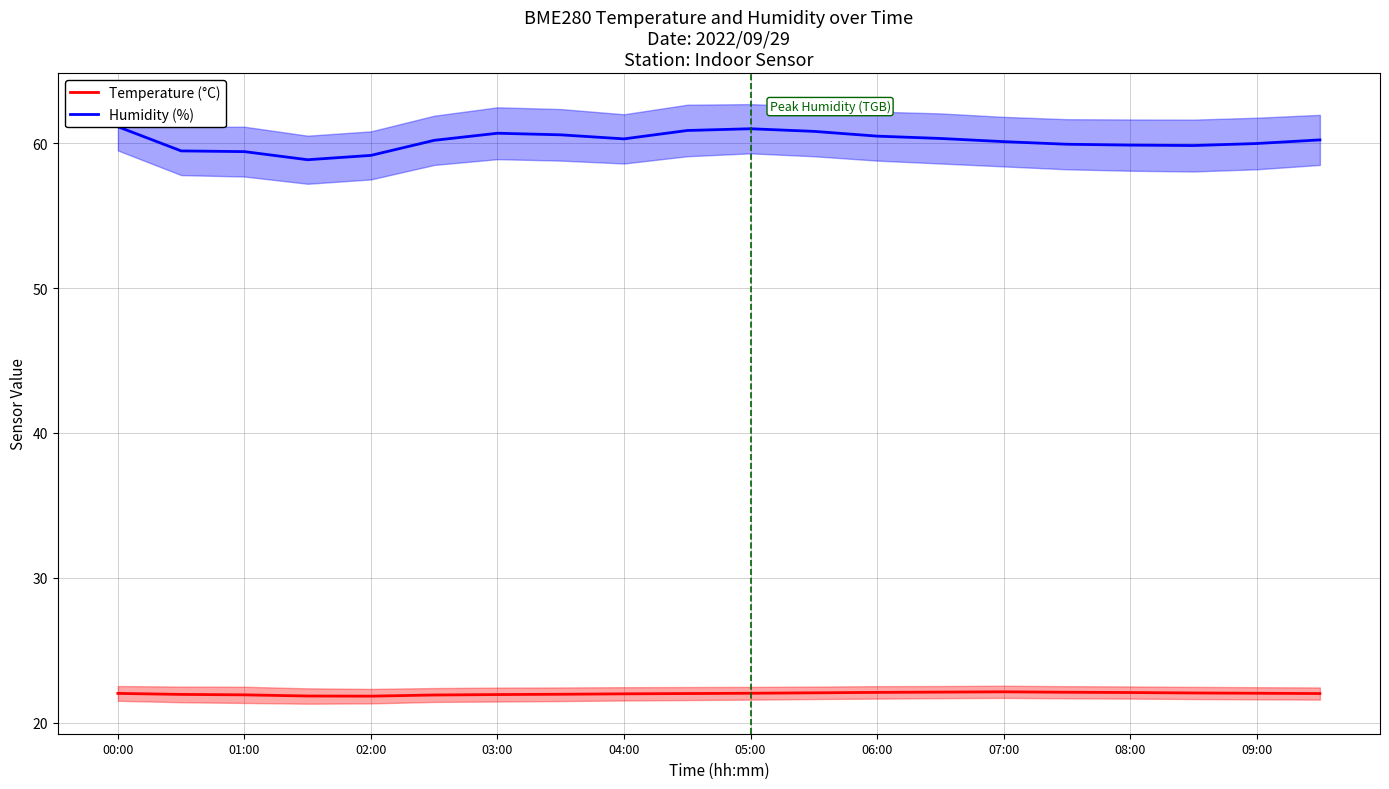

In Humidity (%), how many points are lower than both neighbors (excluding endpoints)?

3